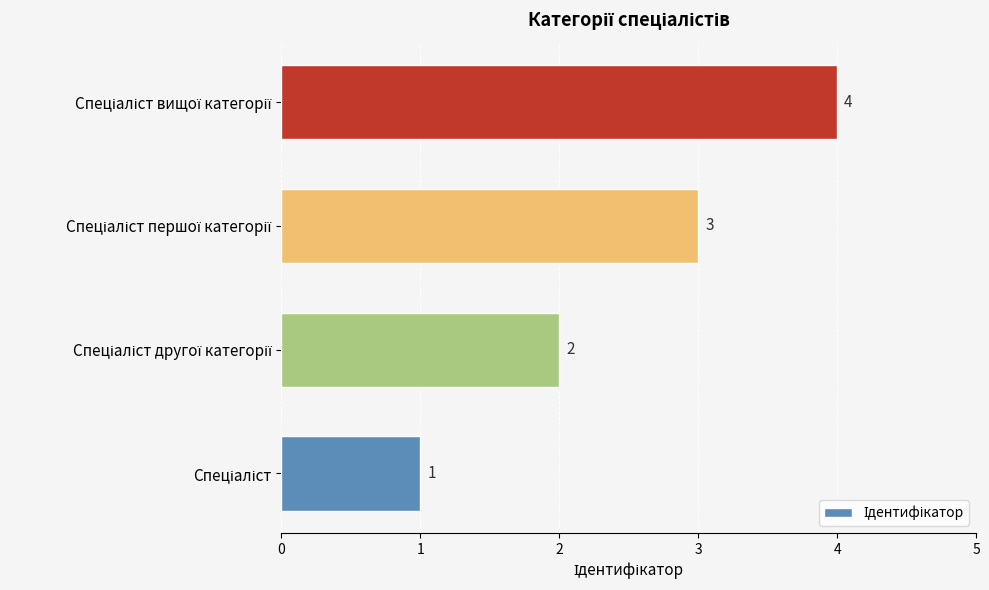

What is the maximum value shown in the chart?

4